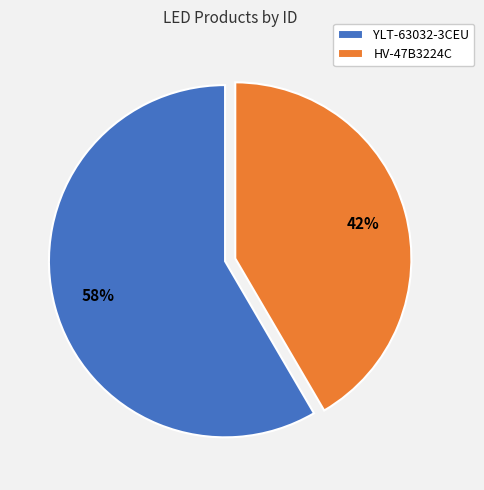

To the nearest percent, what portion does HV-47B3224C represent?

42%